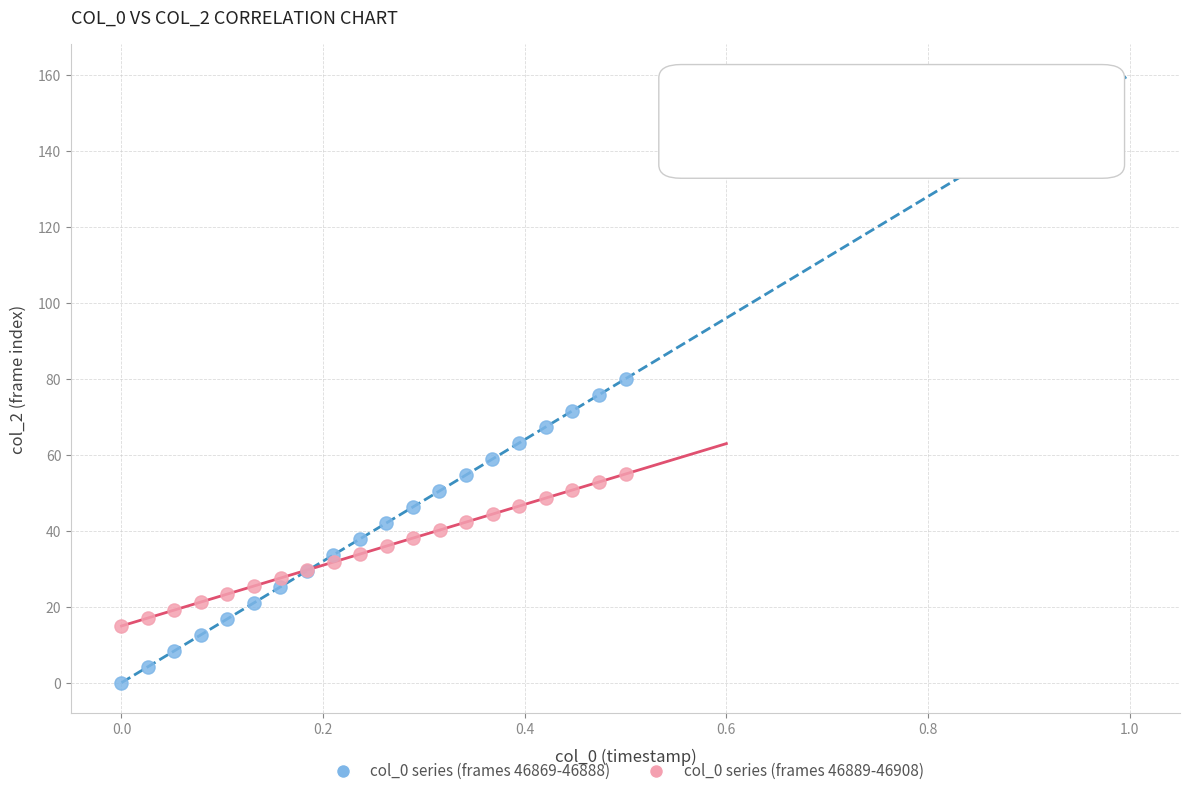

Which series reaches the minimum Y coordinate?

col_0 series (frames 46869-46888)